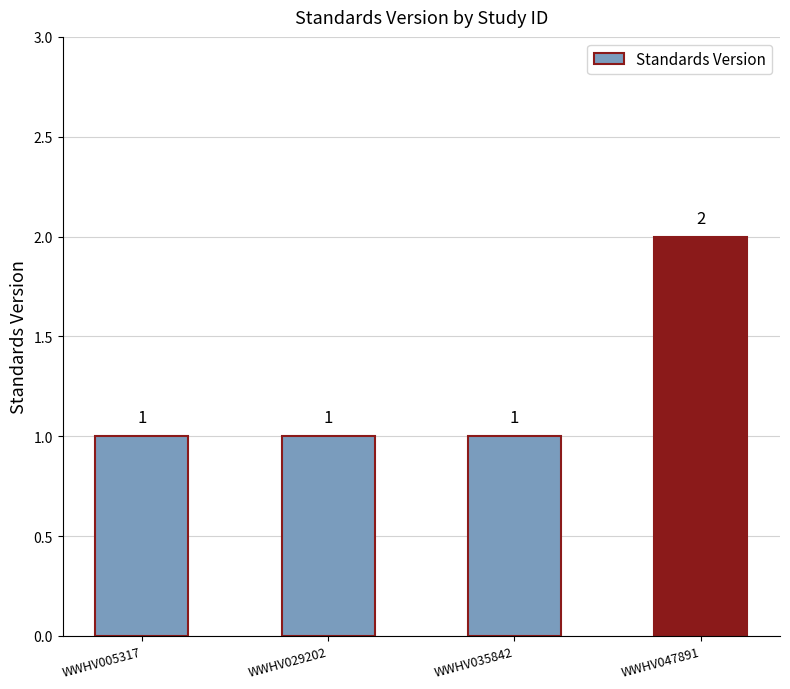

What is the value of the 1st bar from the left?

1